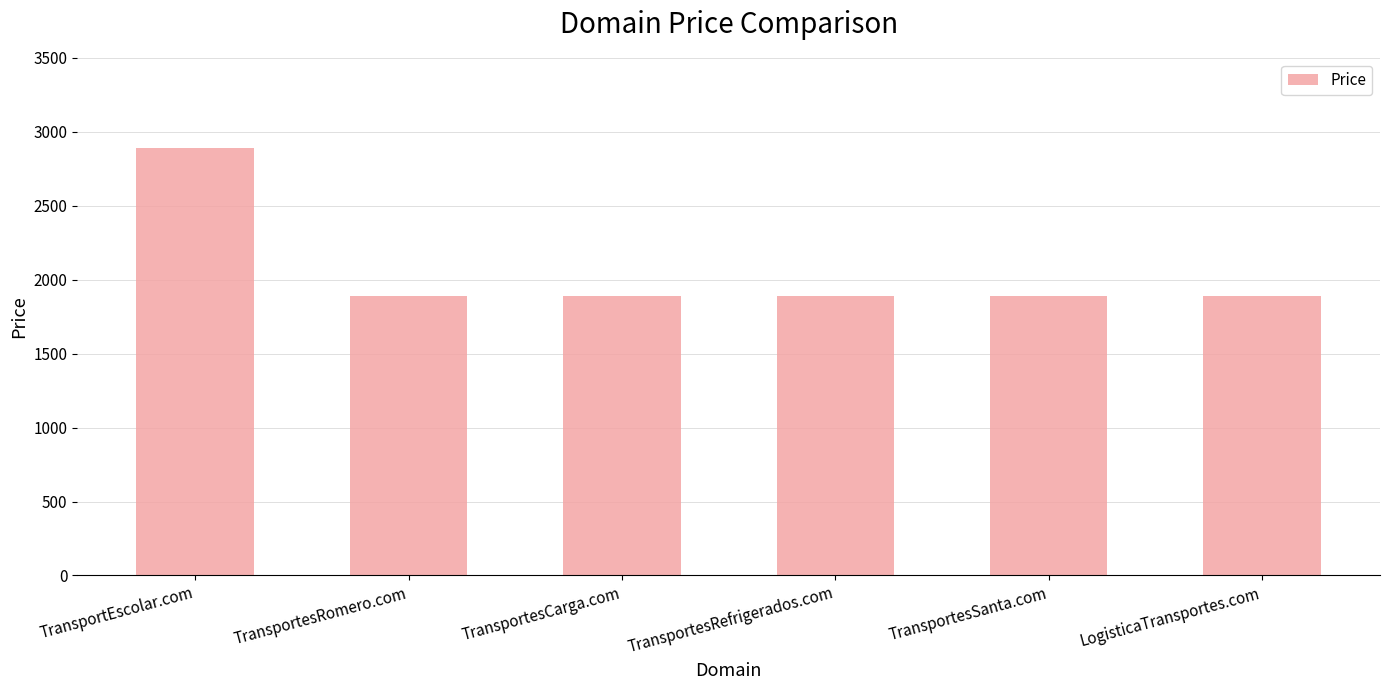

What value does the data have at TransportesRefrigerados.com, to the nearest 100?

1900